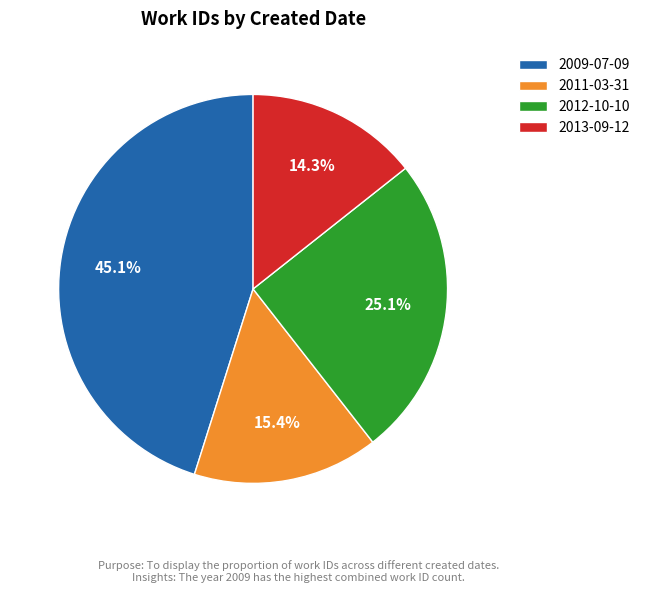

What is the largest slice in the pie chart?

2009-07-09